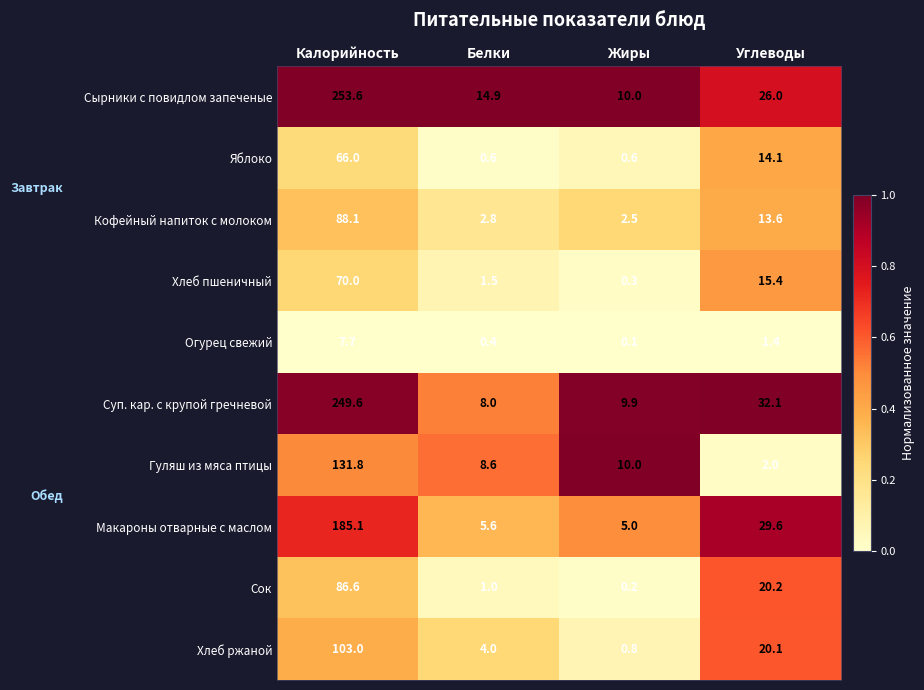

At which category is the sum across all series the highest?

Калорийность